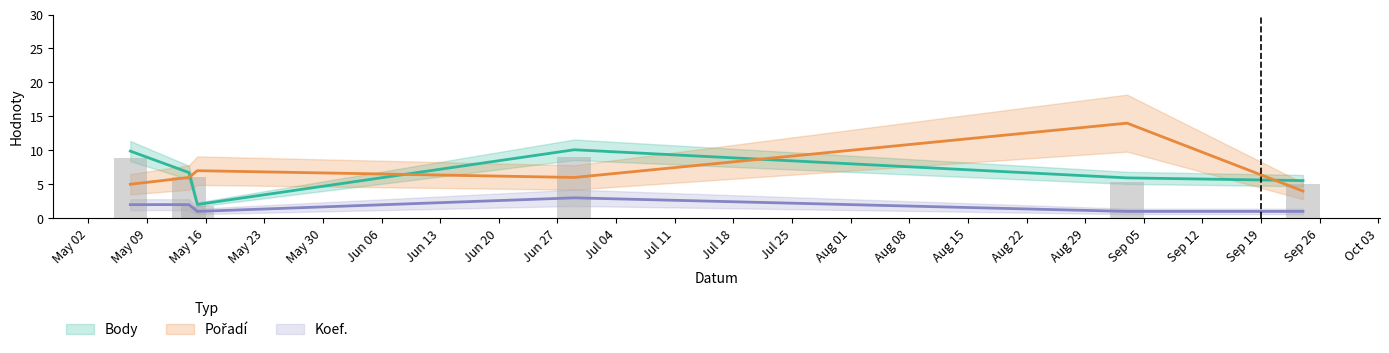

Reading left to right, list all the values displayed in this chart.

Body: 9.9	6.7	2.0	10.1	5.9	5.5
Pořadí: 5.0	6.0	7.0	6.0	14.0	4.0
Koef.: 2.0	2.0	1.0	3.0	1.0	1.0